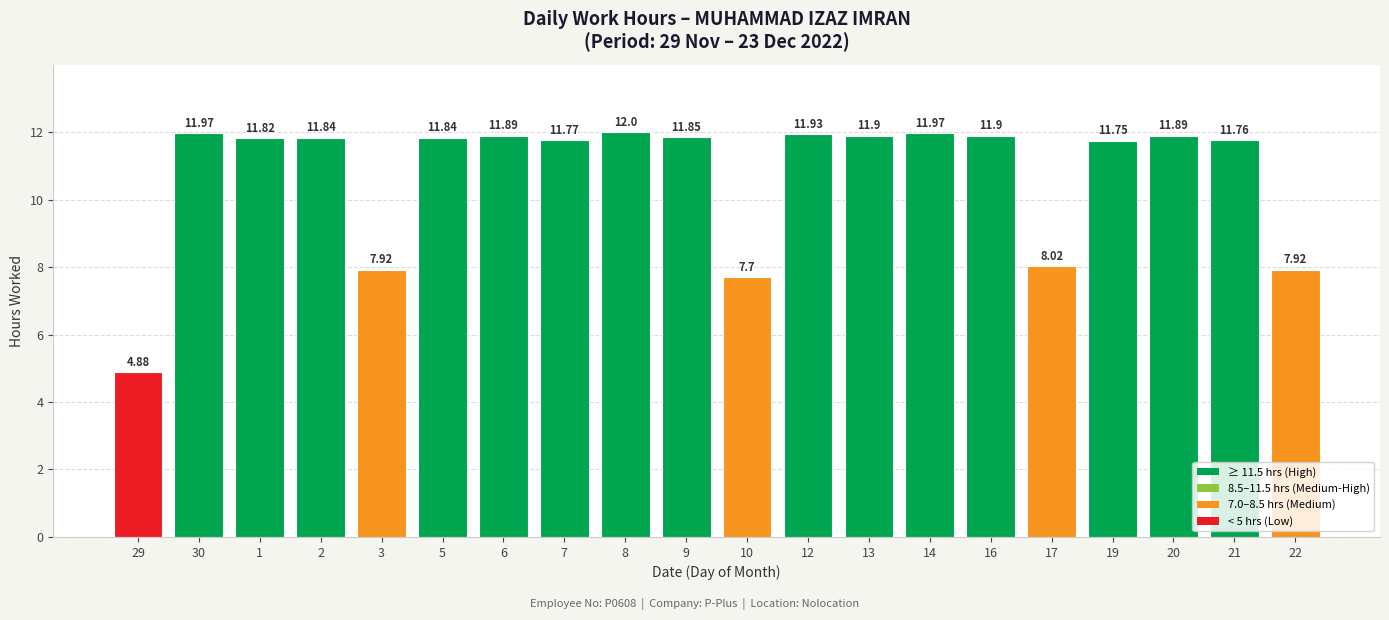

What is the sum of all values?

214.5